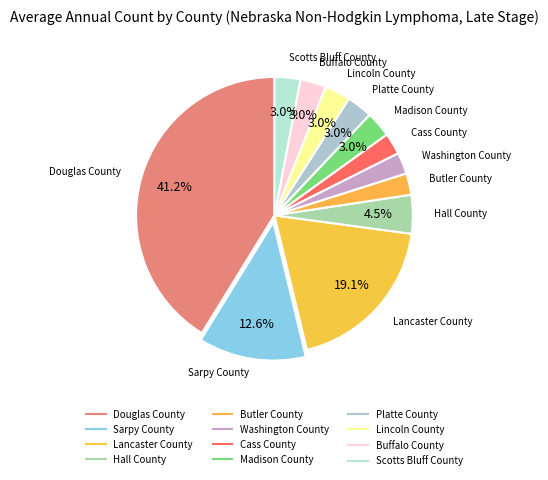

Count the number of slices in the pie.

12